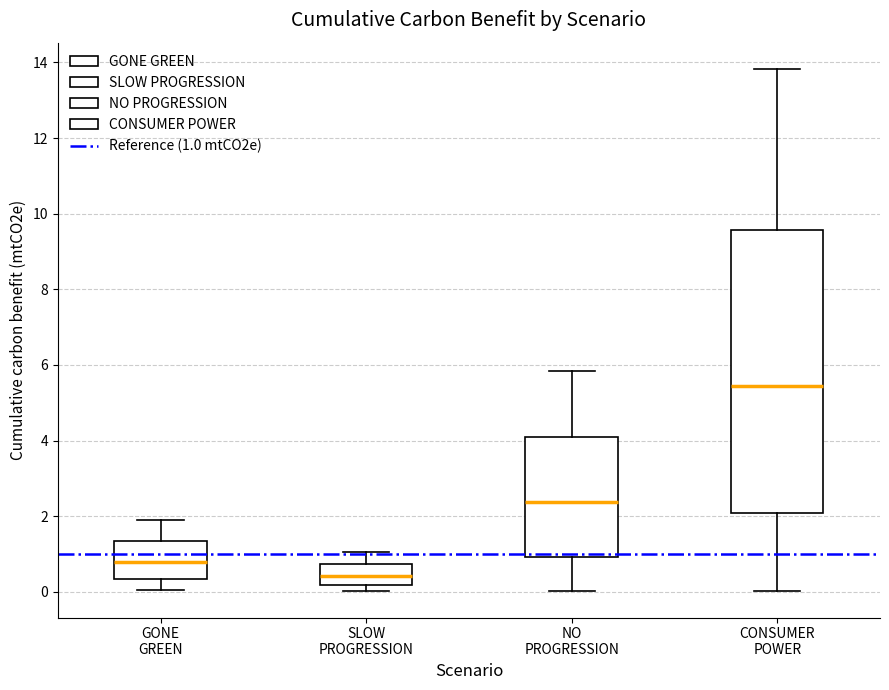

Reading left to right, transcribe this box plot: for each box, give where its median line is, the range the box spans, and where its two whiskers end, as read against the y-axis. The values are not printed on the chart, so give them approximately, as read against the axis.

GONE GREEN: median 0.8, box 0.4 to 1.4, whiskers 0.0 to 1.8
SLOW PROGRESSION: median 0.4, box 0.2 to 0.8, whiskers 0.0 to 1.0
NO PROGRESSION: median 2.4, box 1.0 to 4.0, whiskers 0.0 to 5.8
CONSUMER POWER: median 5.4, box 2.0 to 9.6, whiskers 0.0 to 13.8